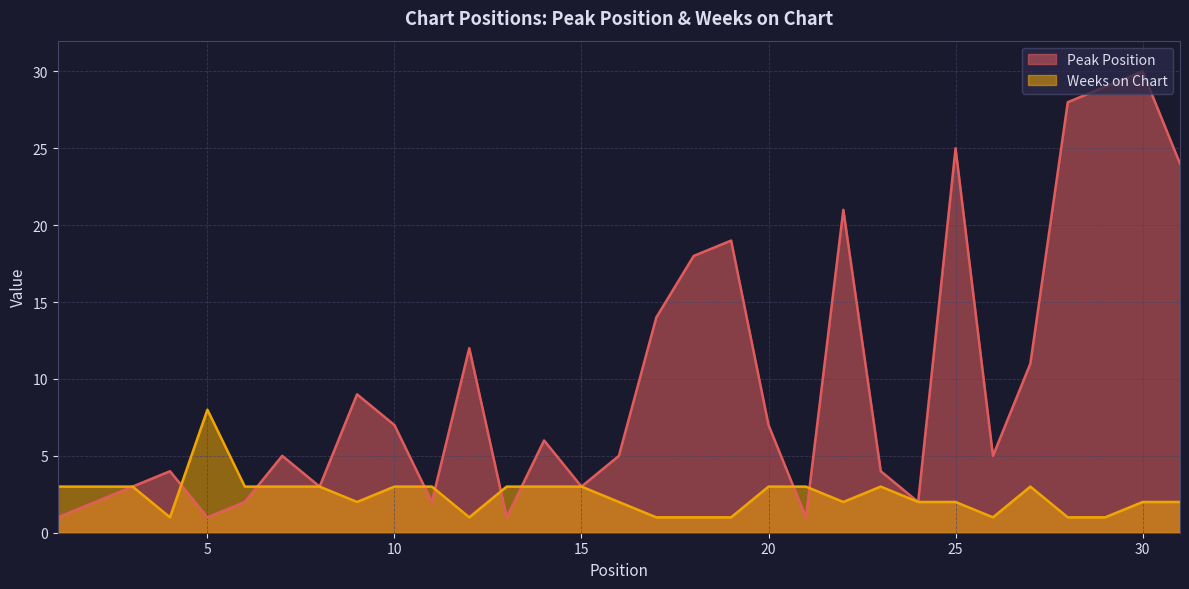

Is the value of Peak Position at 27 greater than the value of Weeks on Chart at 4?

Yes